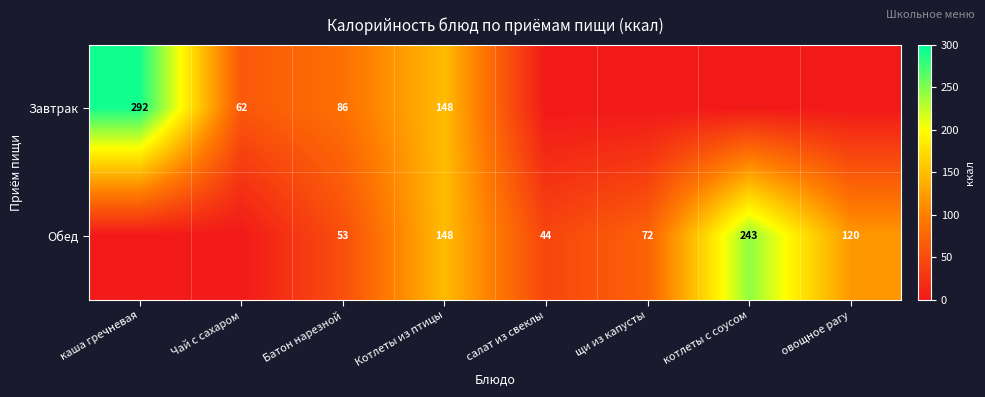

Which label corresponds to the smallest value in the chart?

салат из свеклы